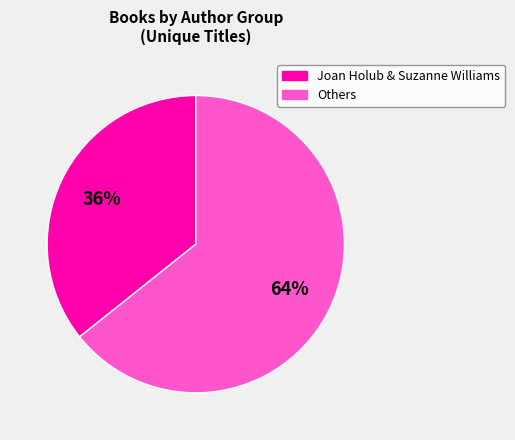

To the nearest percent, what is the average slice percentage?

50%